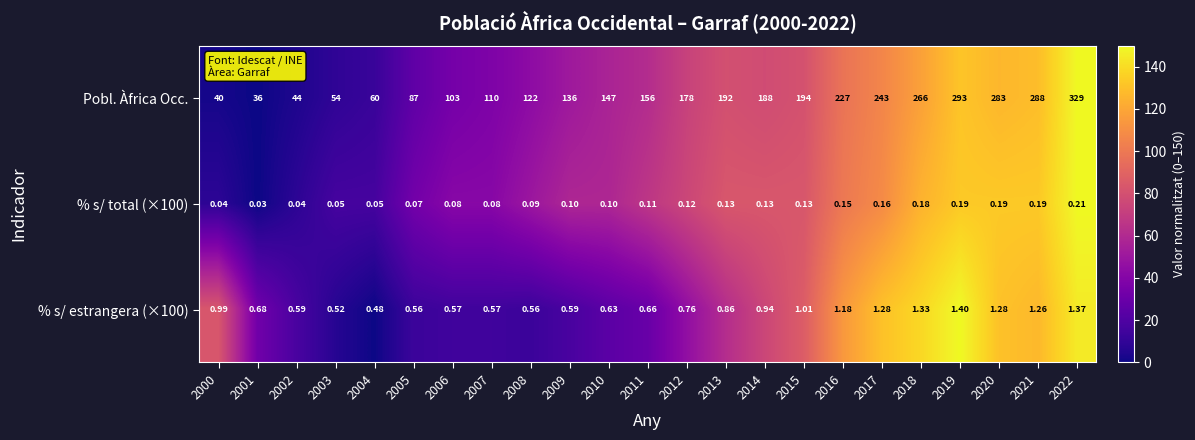

Which series has the widest spread of values?

Pobl. Àfrica Occ.